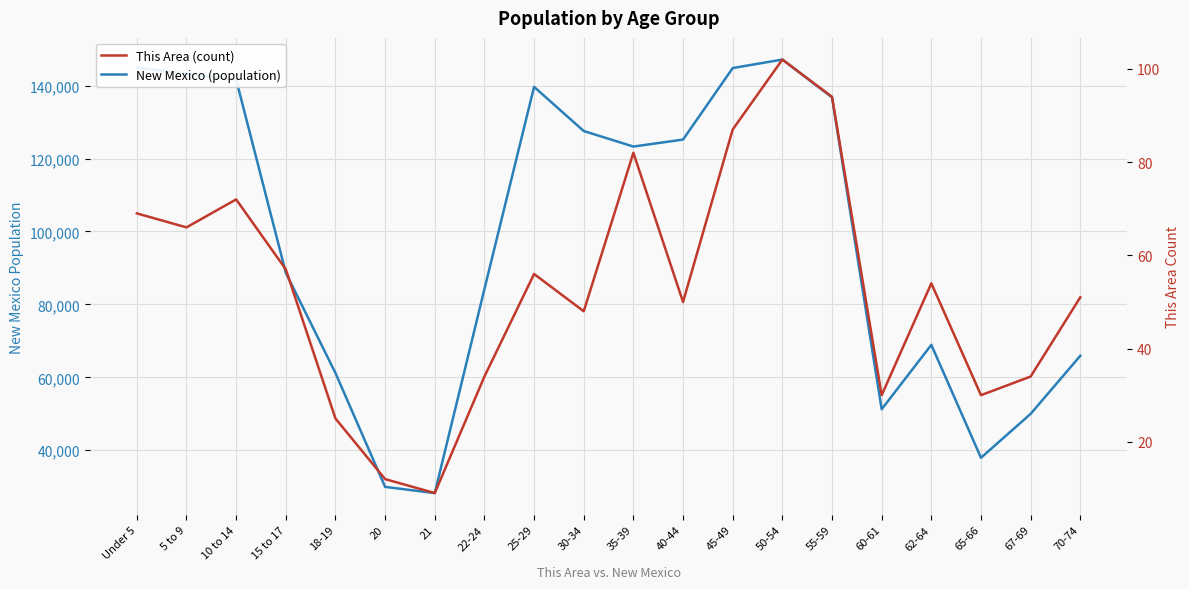

What is the label of the 7th point from the right?

50-54